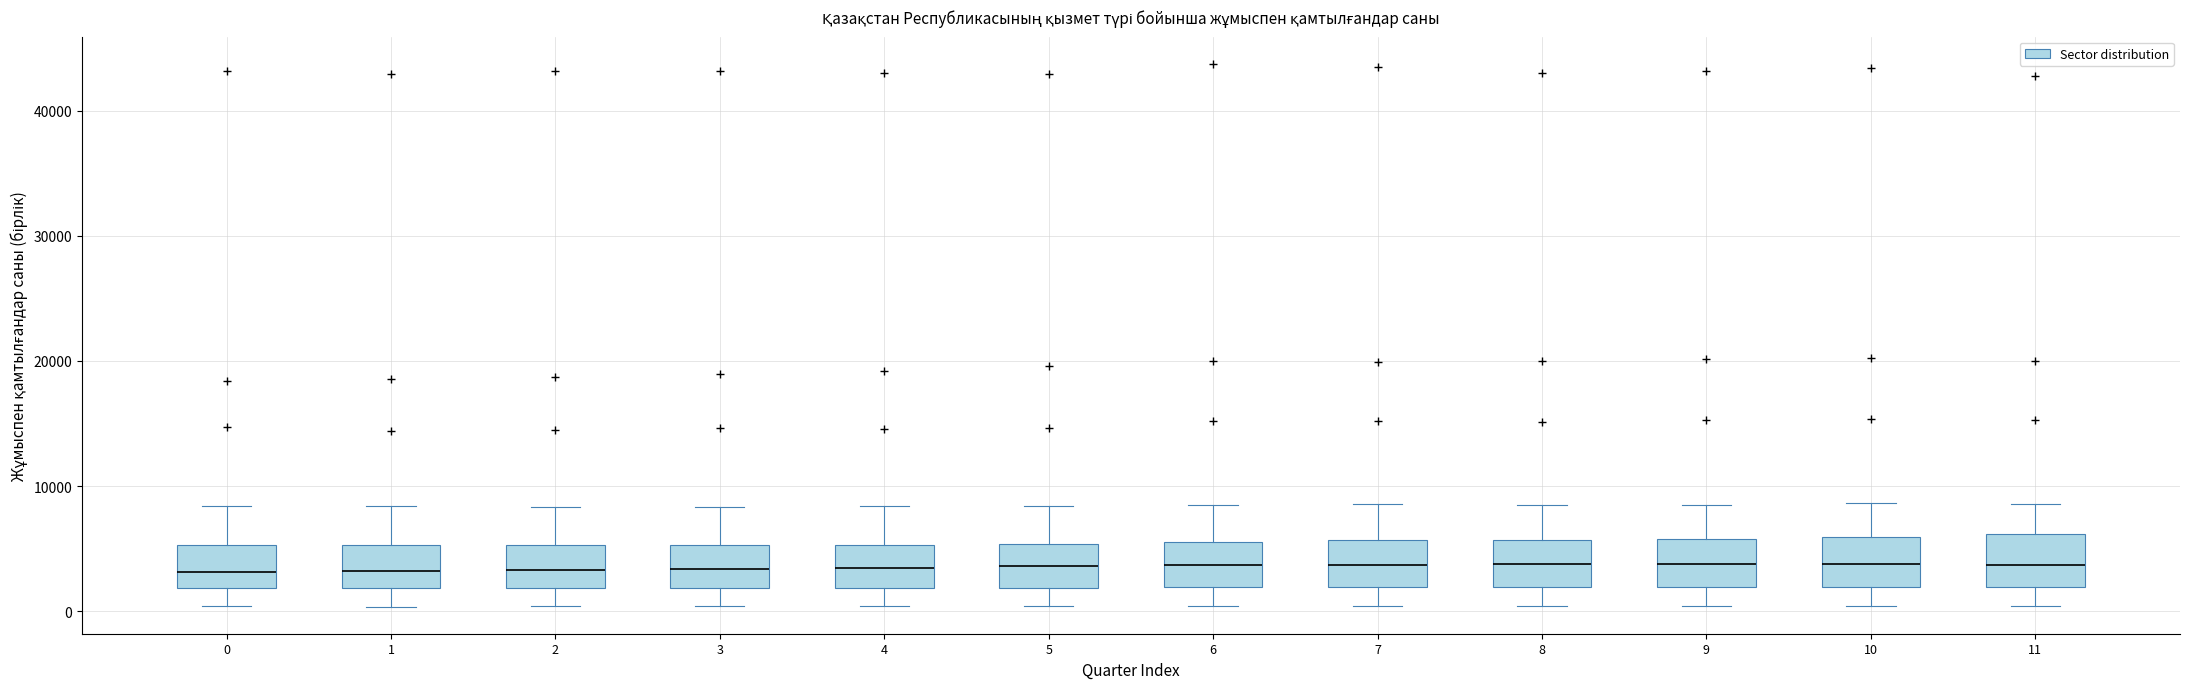

Where does the lower whisker of the box at x = 8 end on the y-axis? The values are not printed on the chart, so give them approximately, as read against the axis.

0